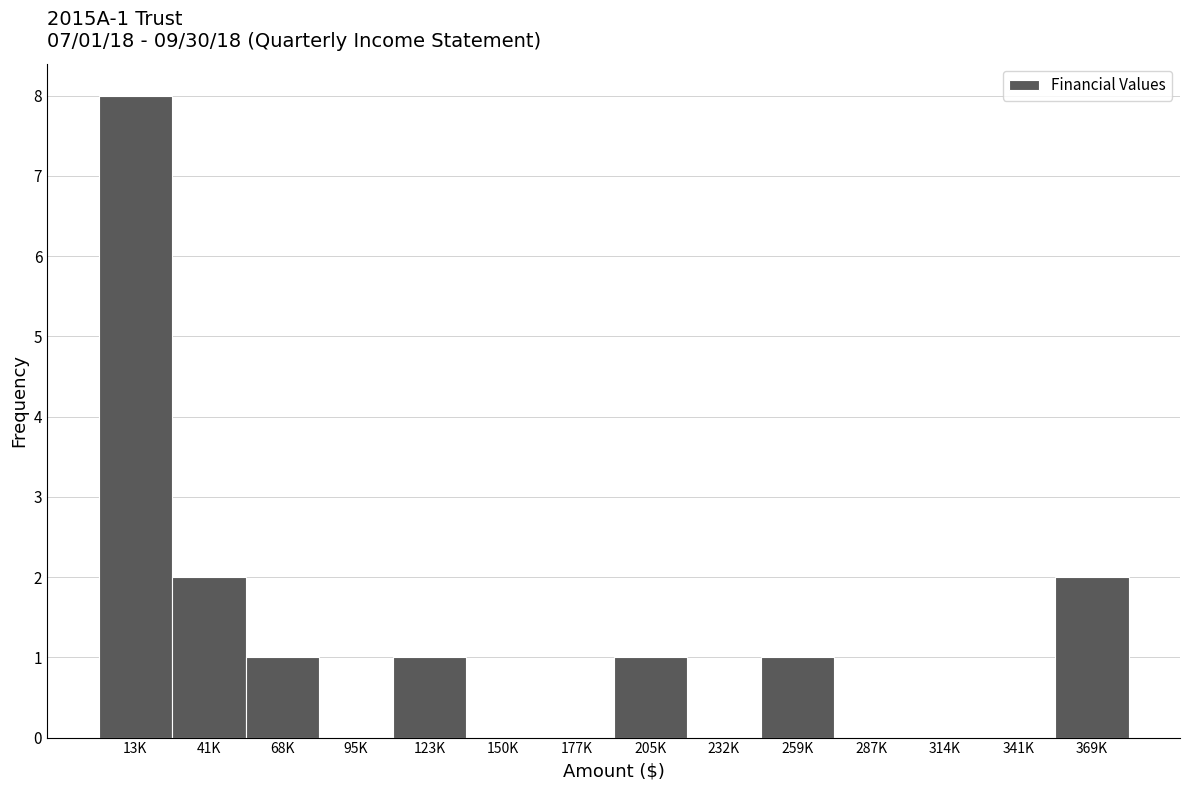

Reading left to right, transcribe all the data shown in this chart.

13K=8	41K=2	68K=1	95K=0	123K=1	150K=0	177K=0	205K=1	232K=0	259K=1	287K=0	314K=0	341K=0	369K=2